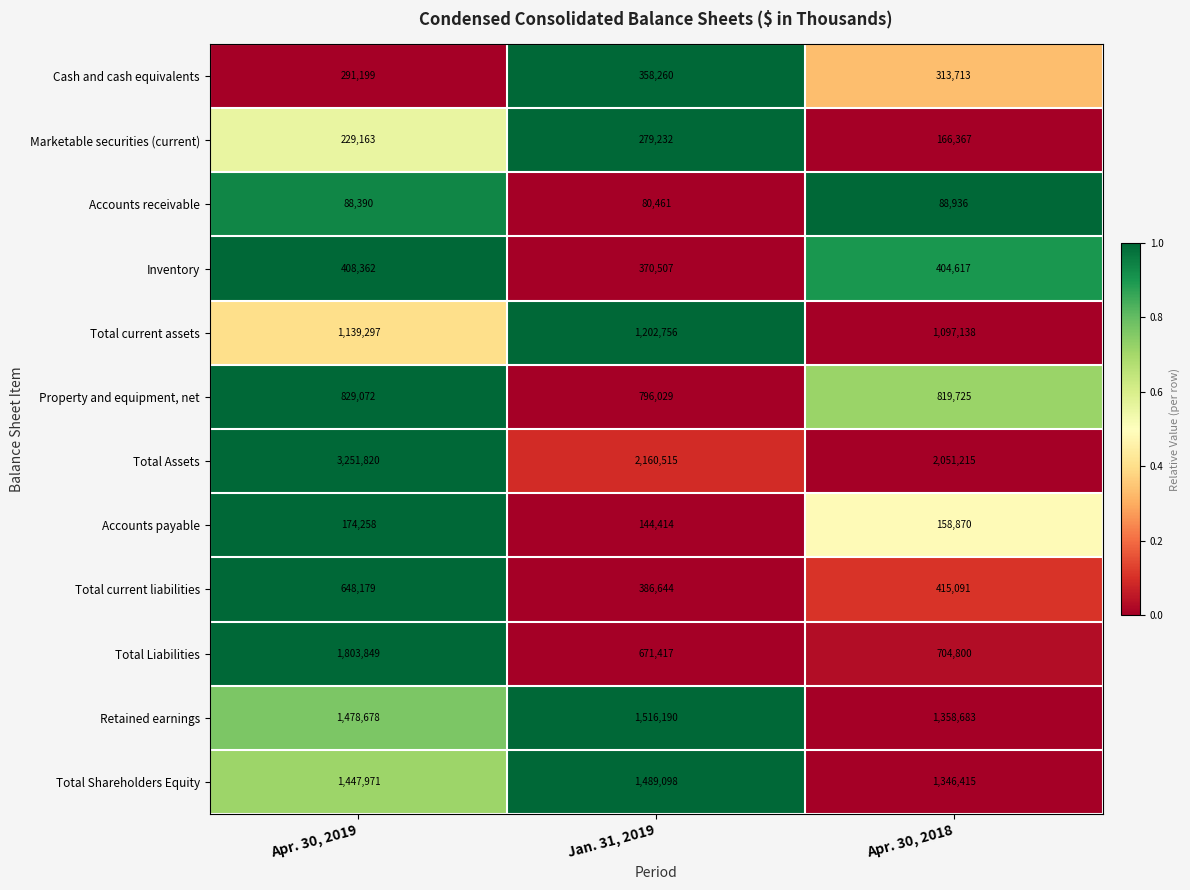

At which category is the sum across all series the highest?

Apr. 30, 2019